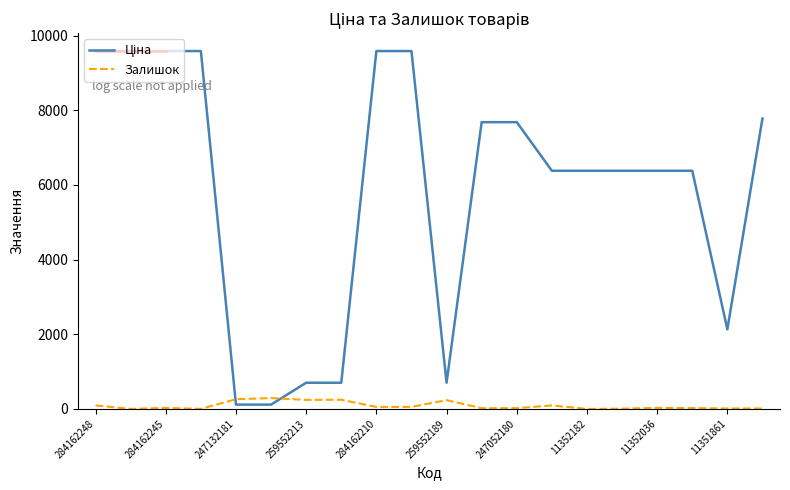

What is the difference between the maximum and minimum values in the Залишок series?

290.0